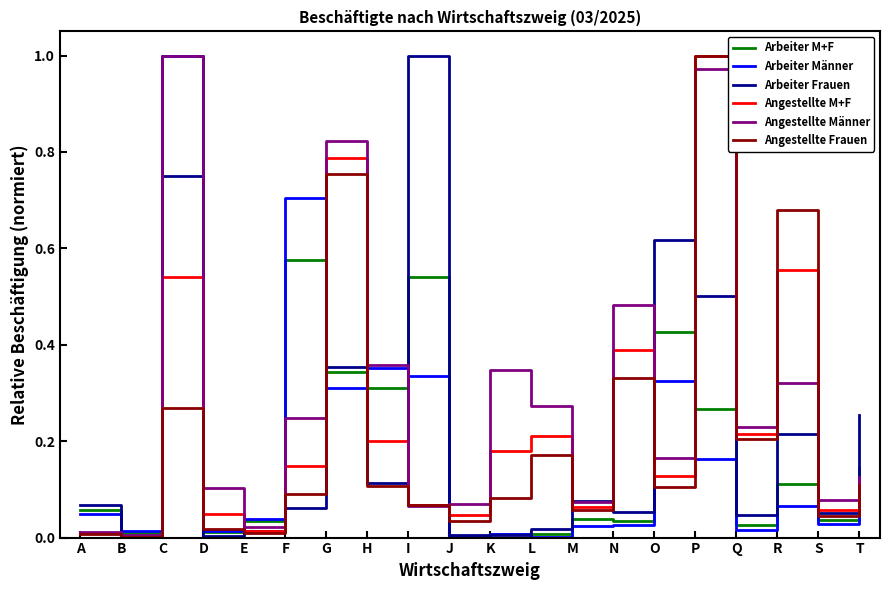

The value of Angestellte Männer at T is 0.2. True or false?

False